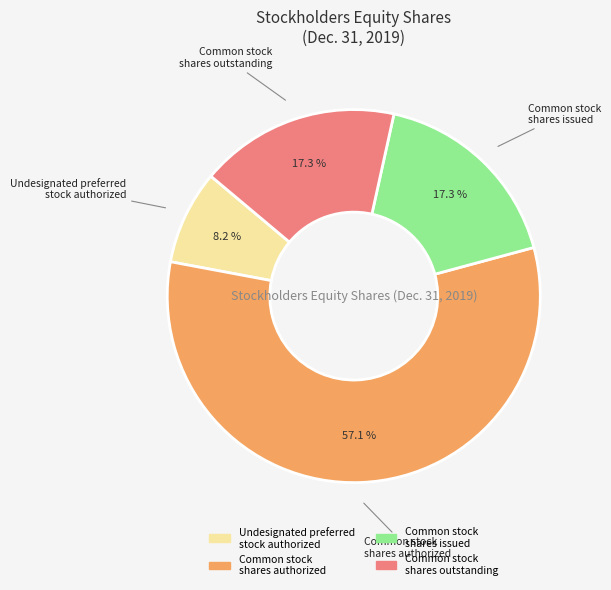

Is there a majority slice in this chart?

Yes